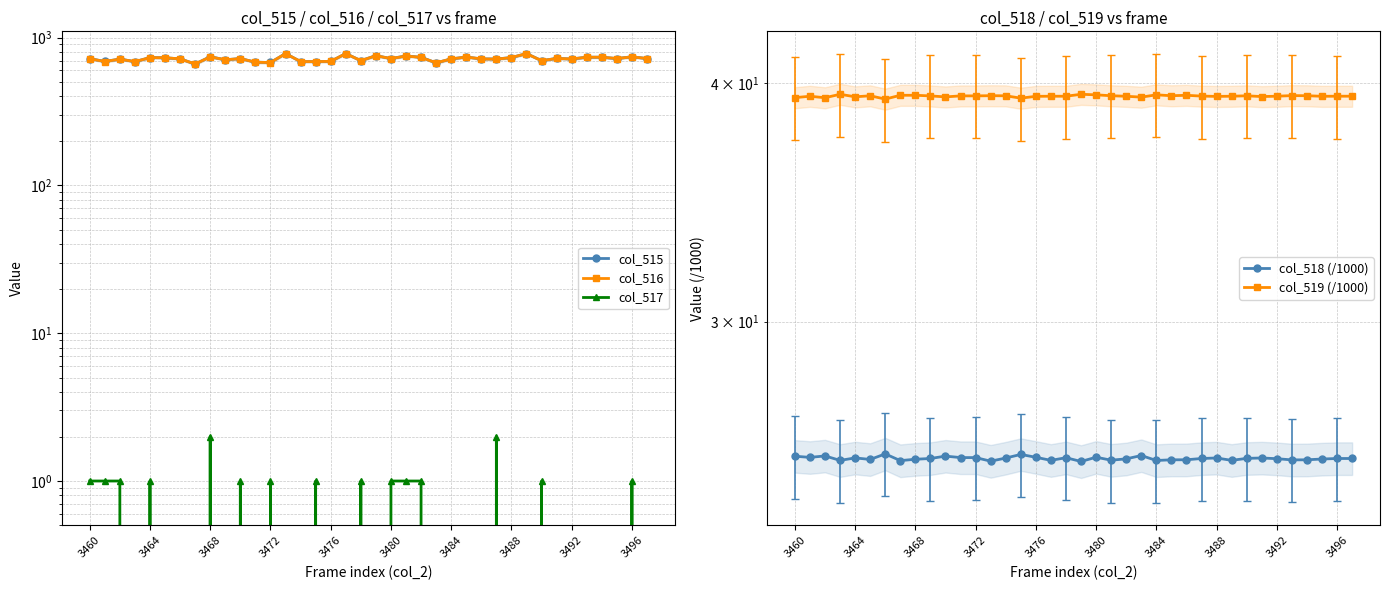

What value does the col_518 (/1000) series have at 30?

25.4